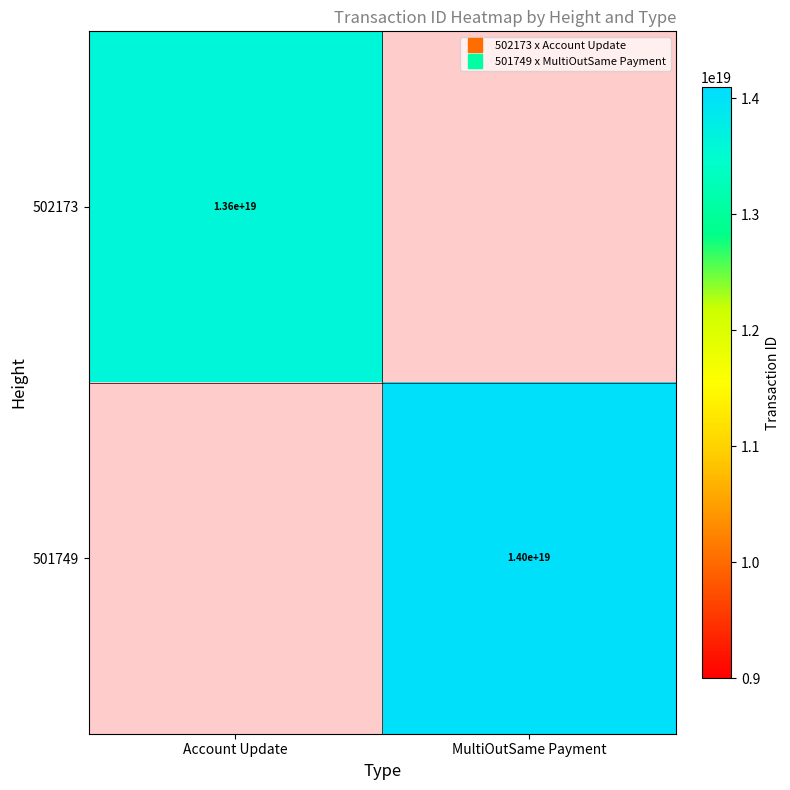

Is it true that 501749 equals 8026230731238193152.0 at MultiOutSame Payment?

False